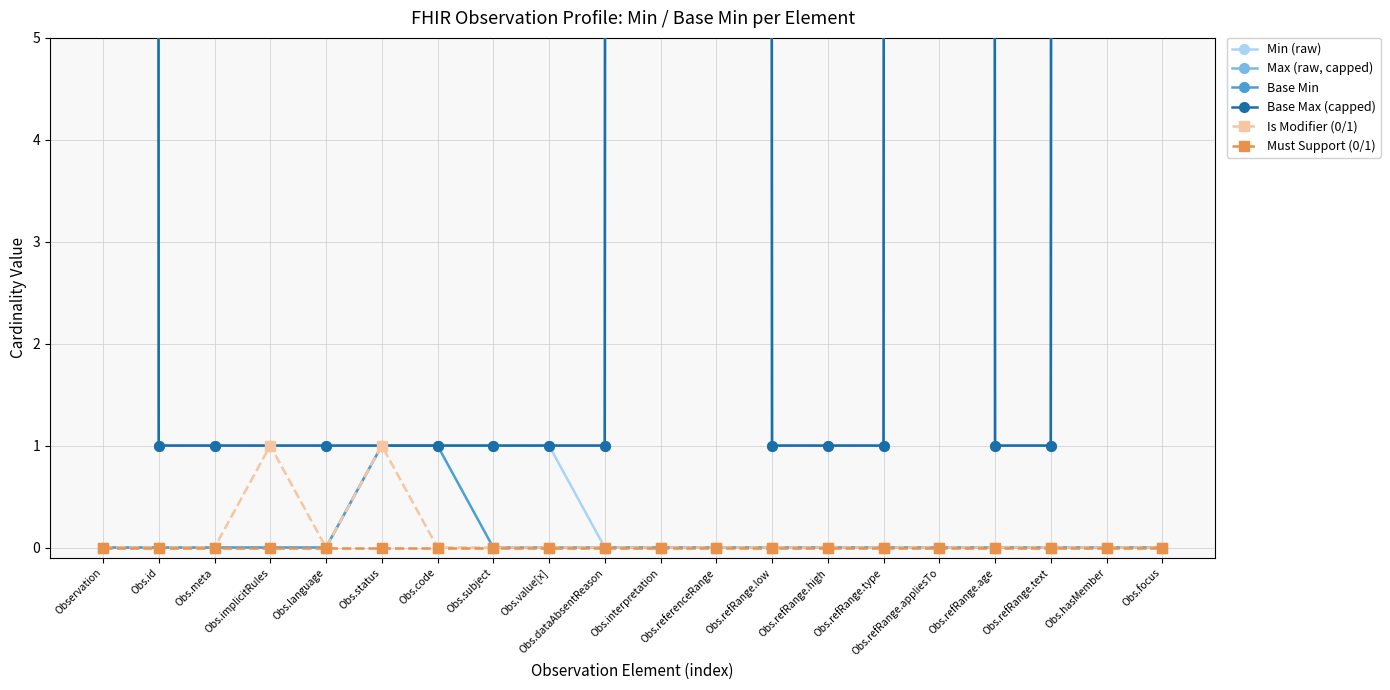

Where is Max (raw, capped) nearest to the value 500?

Observation